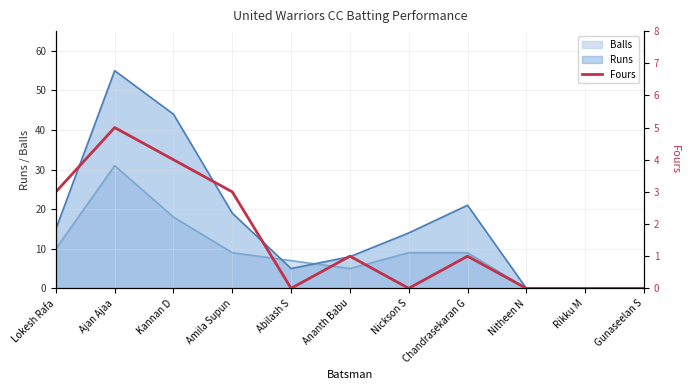

Where does the data first go above 1?

Lokesh Rafa